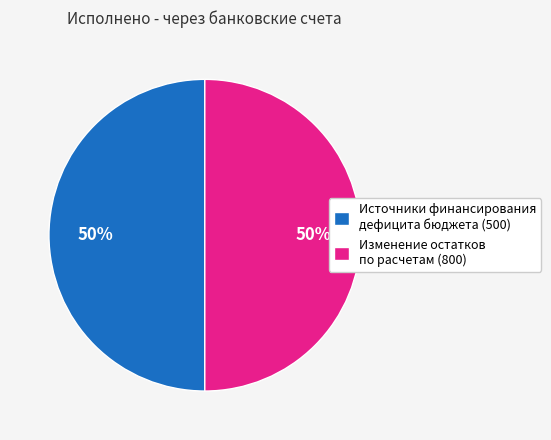

To the nearest percent, what is the average slice percentage?

50%